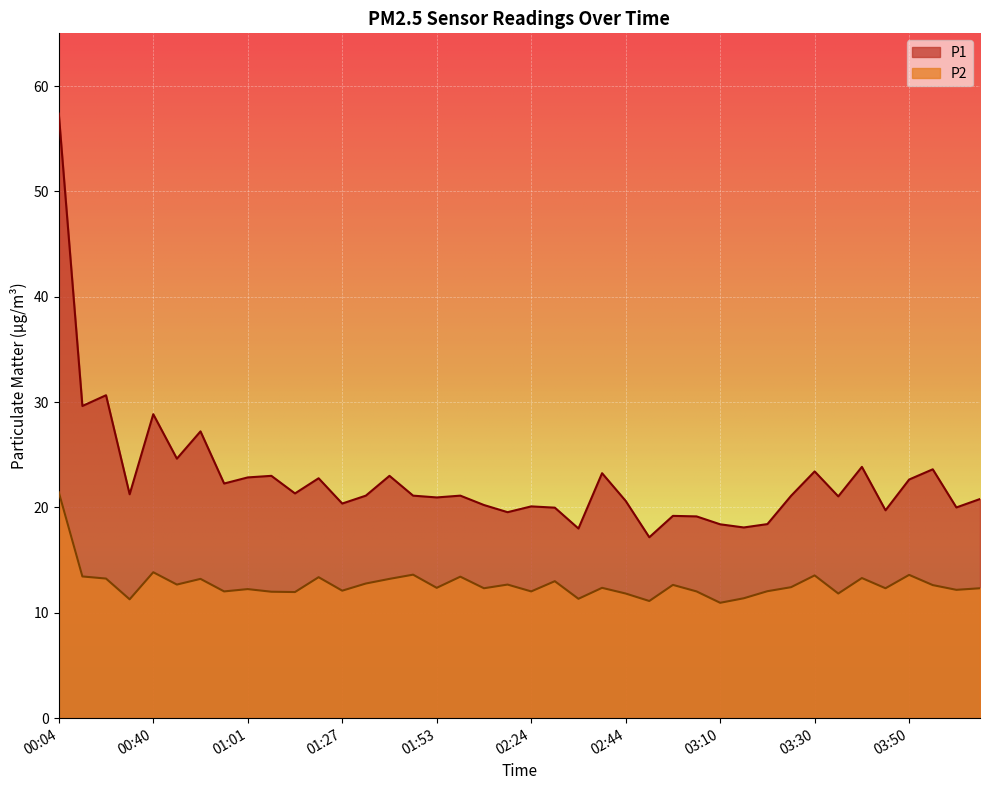

Reading right to left, what are all the values shown in this chart?

P1: 20.8	20.0	23.6	22.6	19.7	23.9	21.1	23.4	21.1	18.4	18.1	18.4	19.1	19.2	17.2	20.6	23.2	18.0	20.0	20.1	19.6	20.2	21.1	20.9	21.1	23.0	21.1	20.4	22.8	21.3	23.0	22.9	22.3	27.2	24.6	28.9	21.2	30.6	29.6	57.4
P2: 12.3	12.2	12.6	13.6	12.3	13.3	11.8	13.6	12.4	12.1	11.4	10.9	12.0	12.7	11.1	11.8	12.4	11.3	13.0	12.0	12.7	12.3	13.4	12.4	13.6	13.2	12.8	12.1	13.4	12.0	12.0	12.2	12.0	13.2	12.7	13.8	11.3	13.2	13.4	21.4